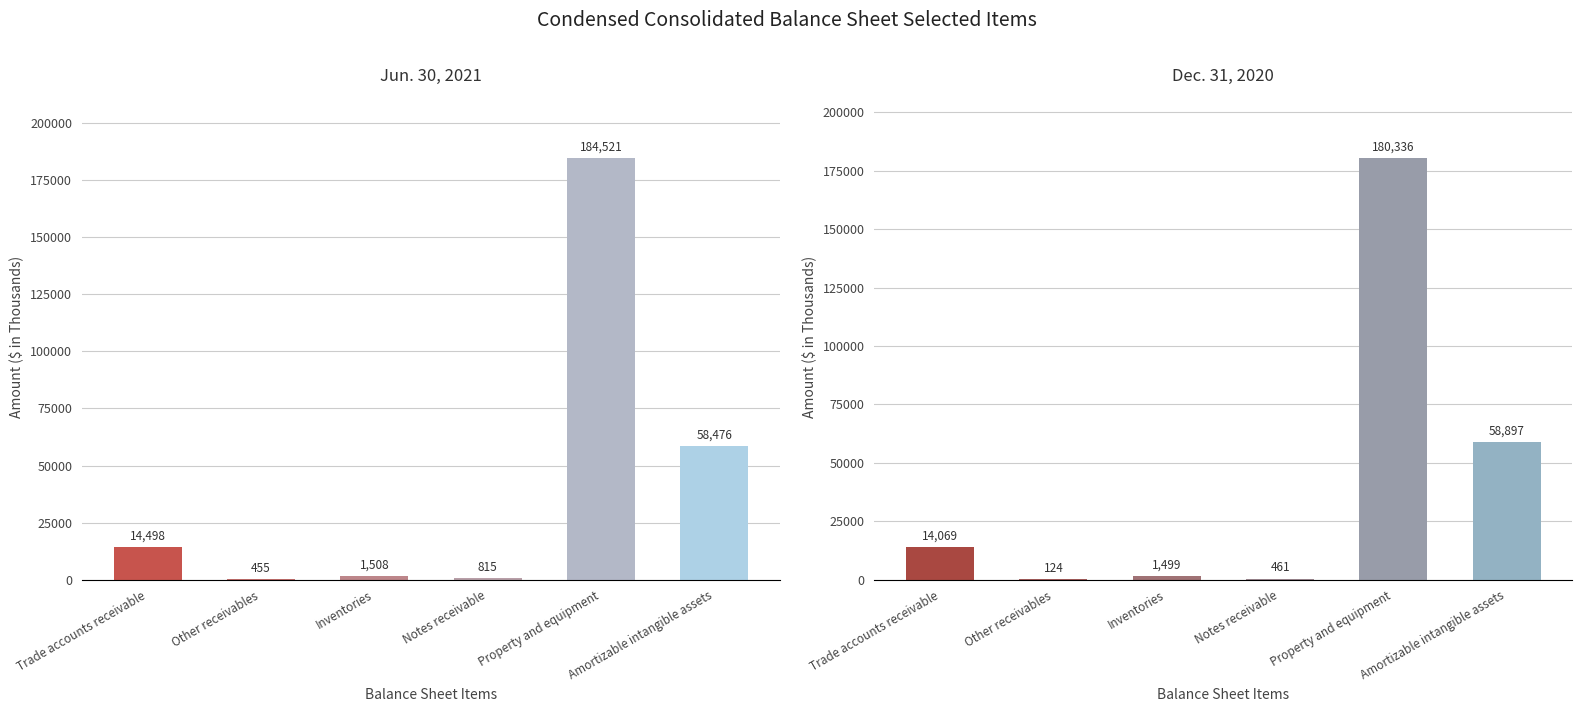

Reading left to right, transcribe all the data shown in this chart.

Jun. 30, 2021: 14498	455	1508	815	184521	58476
Dec. 31, 2020: 14069	124	1499	461	180336	58897